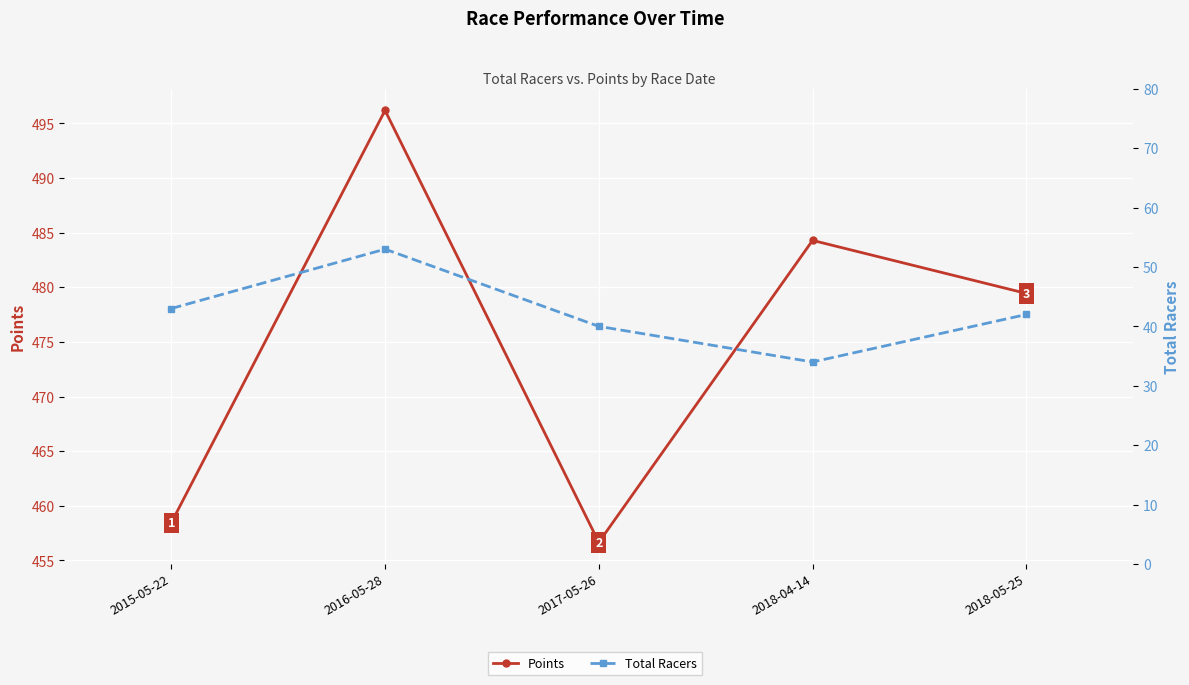

At which label does Points reach its minimum?

2017-05-26